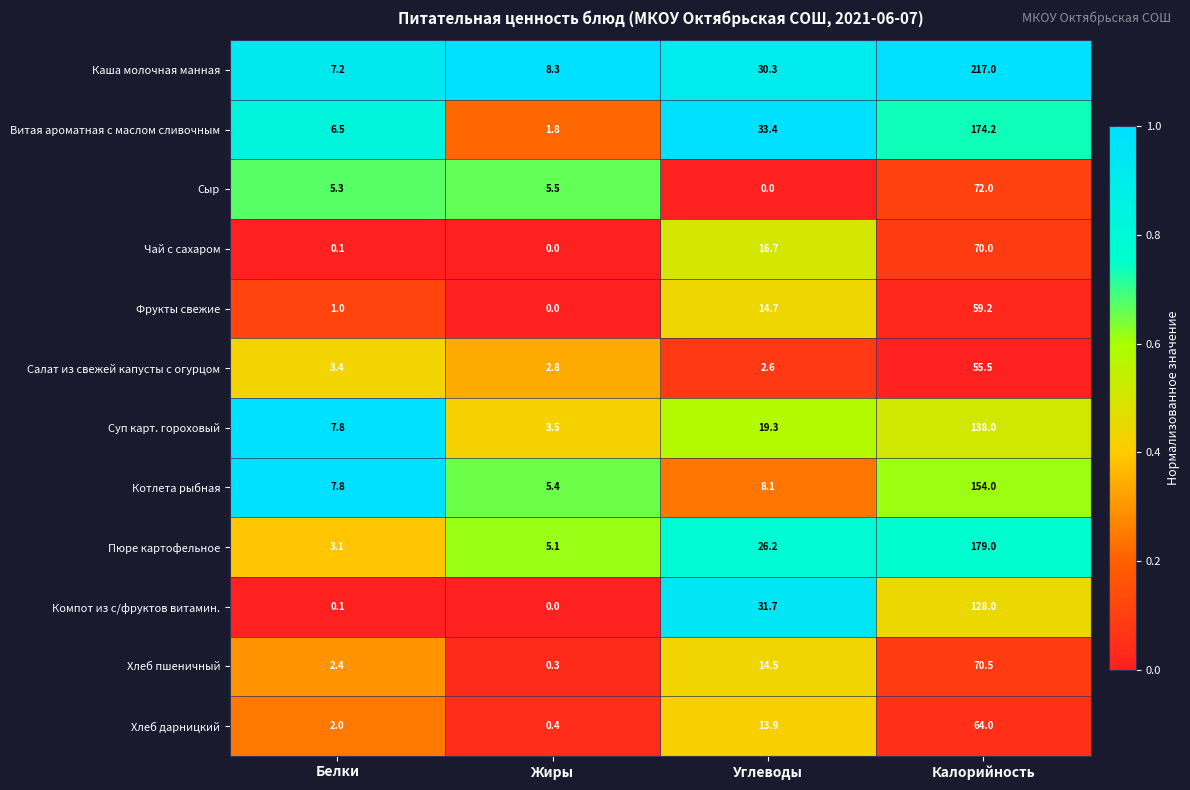

What is the difference between the maximum and second lowest values in the Чай с сахаром series?

69.9